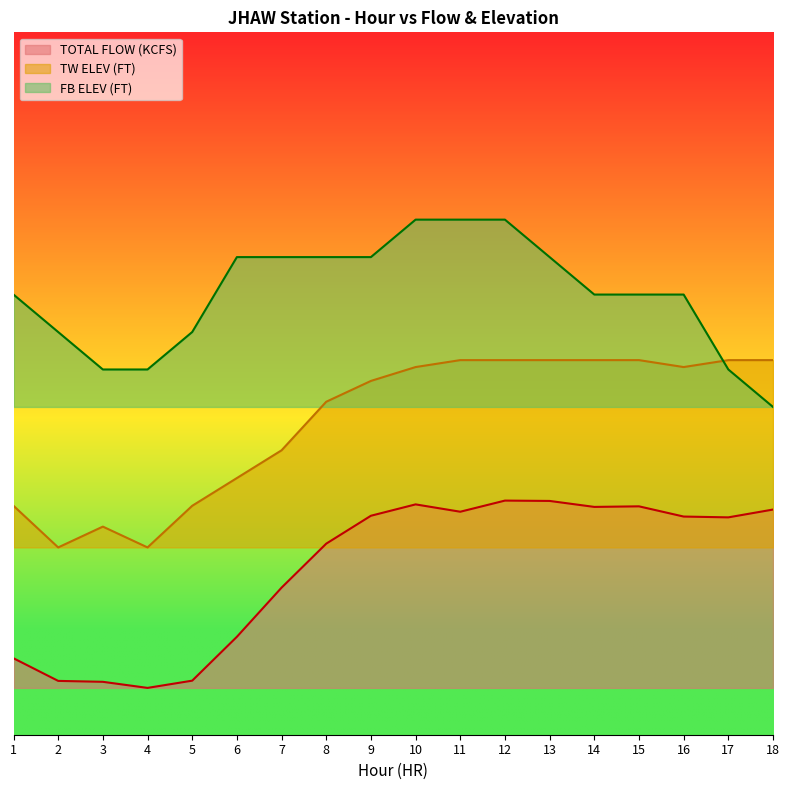

At how many categories does at least one series exceed 28?

18